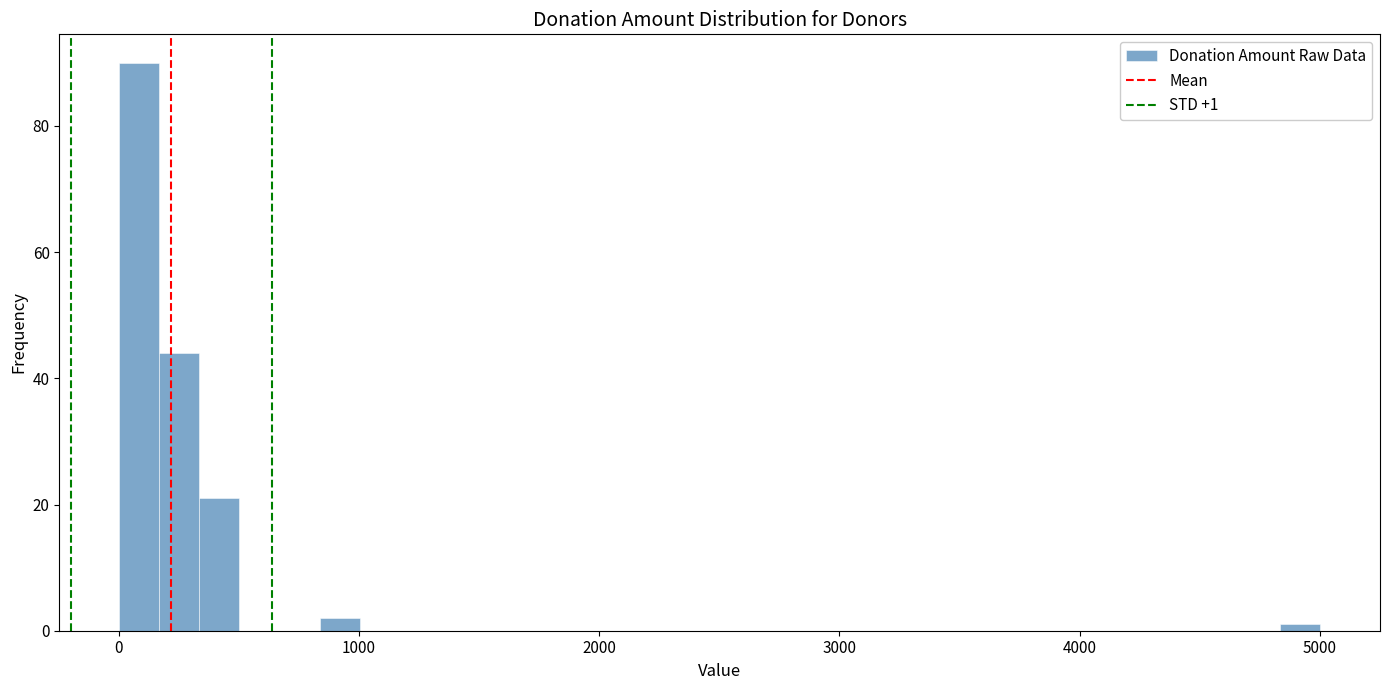

Around what value on the x-axis is the tallest bar? Give the approximate position of its centre, as read against the axis.

100